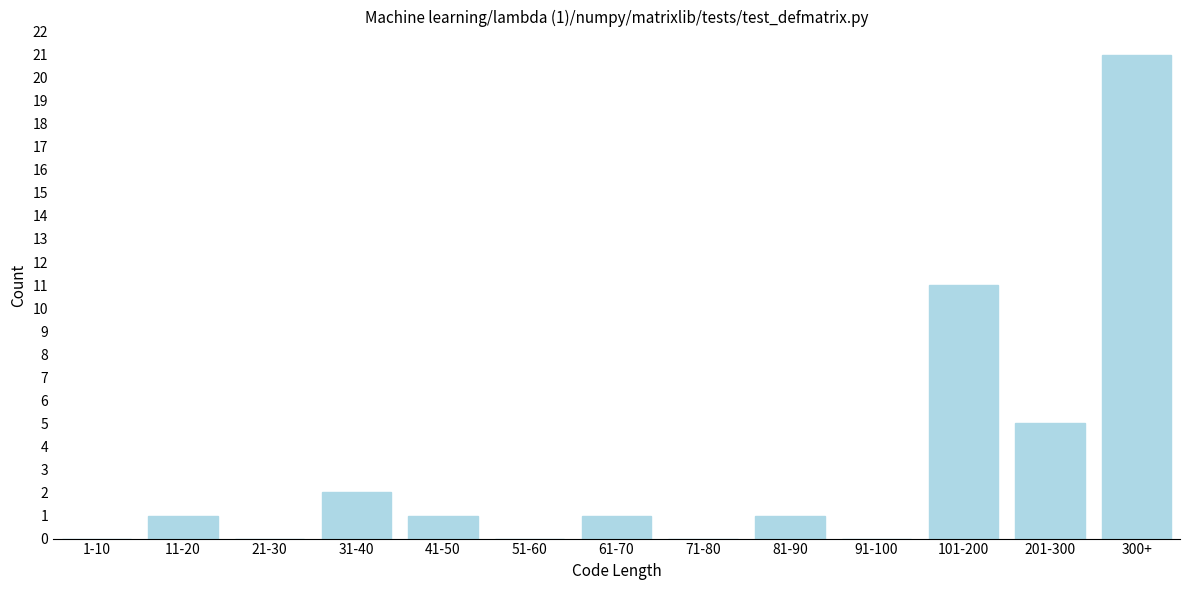

Reading left to right, transcribe all the data shown in this chart.

1-10=0	11-20=1	21-30=0	31-40=2	41-50=1	51-60=0	61-70=1	71-80=0	81-90=1	91-100=0	101-200=11	201-300=5	300+=21